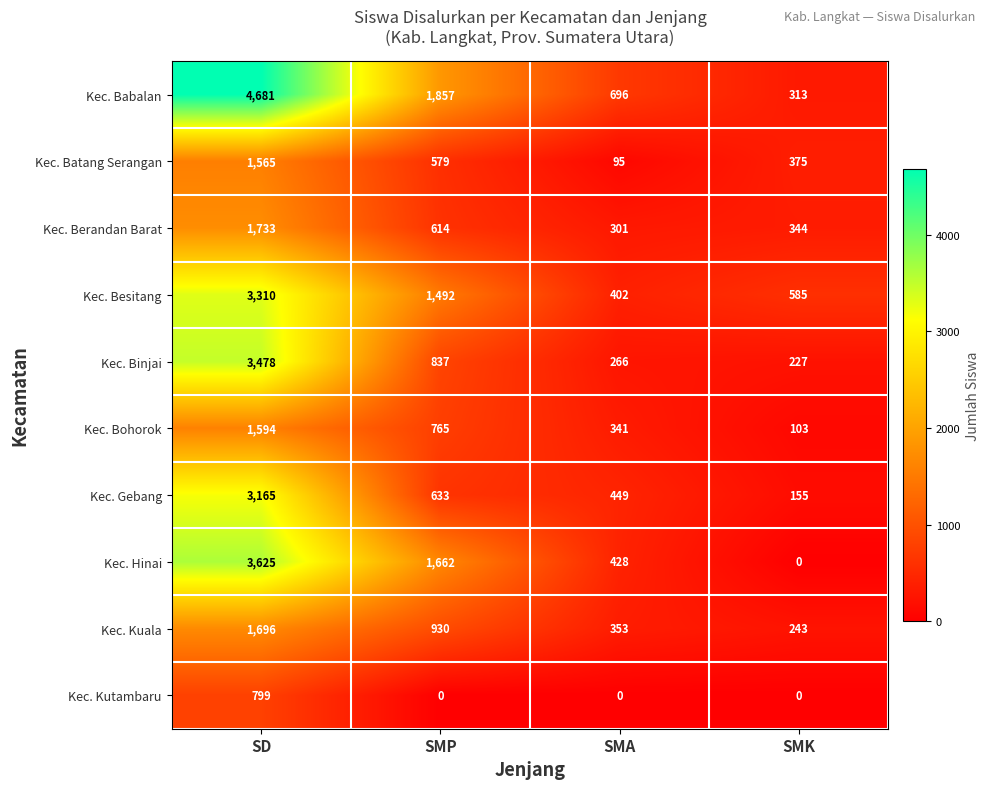

Count the Kec. Batang Serangan values in the range 375 to 1565.

3